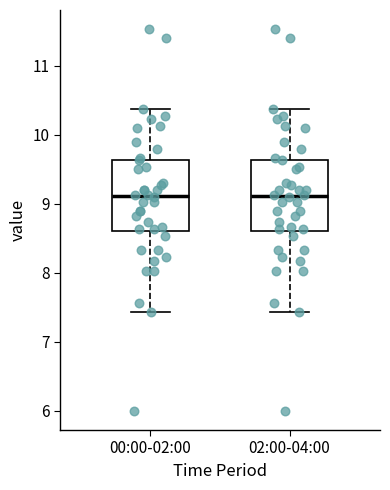

Where is the lower edge of the box for 00:00-02:00 on the y-axis? The values are not printed on the chart, so give them approximately, as read against the axis.

8.6